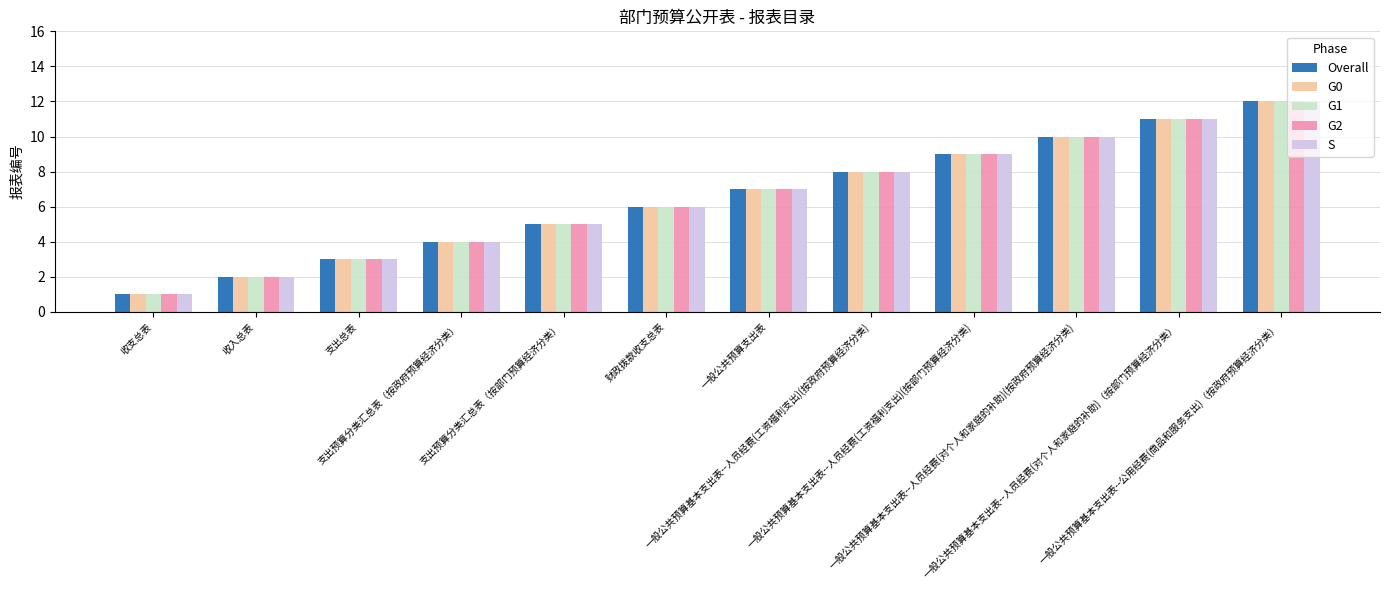

Where is G0 nearest to the value 6?

财政拨款收支总表